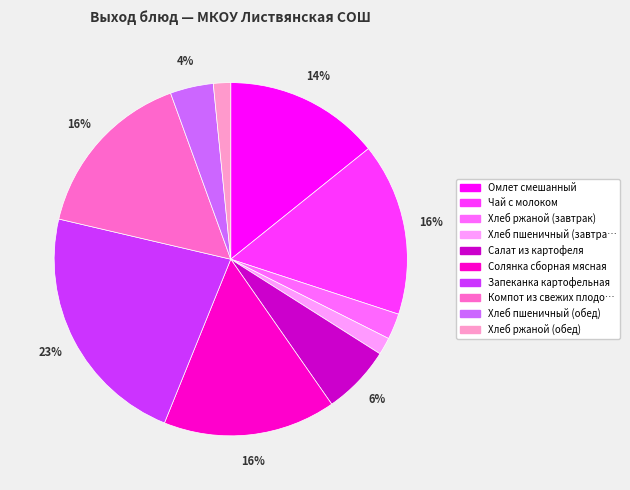

To the nearest percent, what is the average slice percentage?

10%